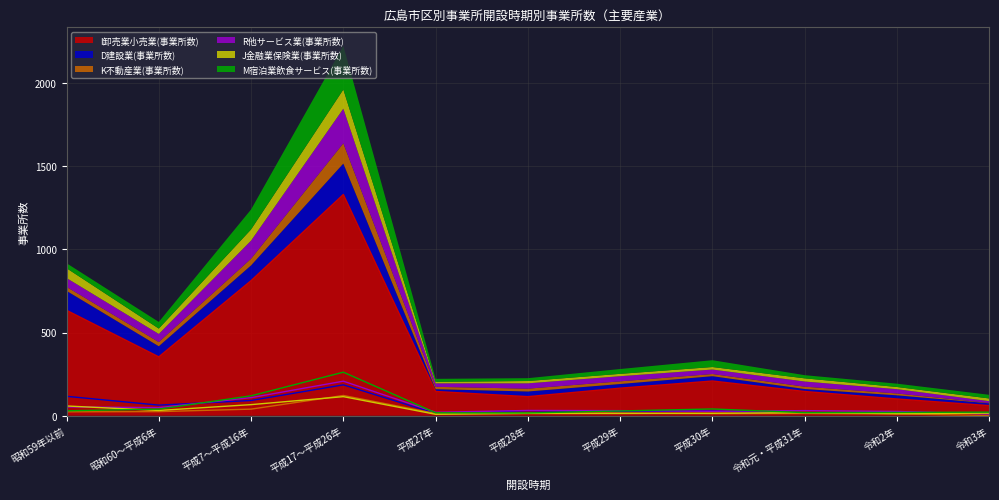

Which category has the lowest value across all series?

令和3年